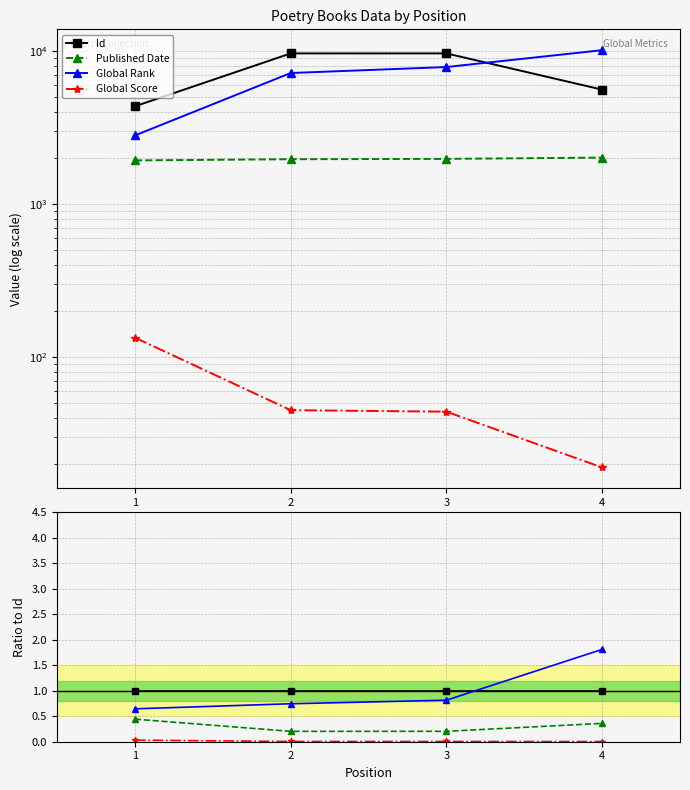

Reading left to right, list all the values displayed in this chart.

Id: 1=1.0	2=1.0	3=1.0	4=1.0
Published Date: 1=0.4	2=0.2	3=0.2	4=0.4
Global Rank: 1=0.6	2=0.7	3=0.8	4=1.8
Global Score: 1=0.0	2=0.0	3=0.0	4=0.0